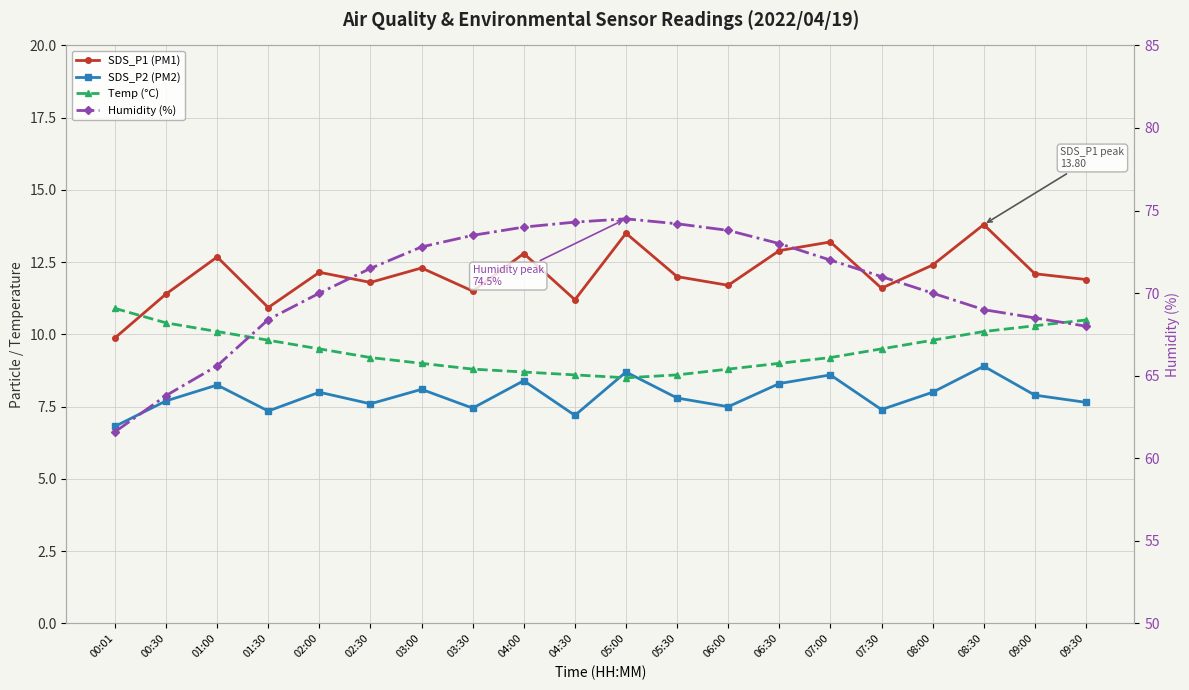

What is the difference between the maximum and minimum values in the SDS_P1 (PM1) series?

3.9